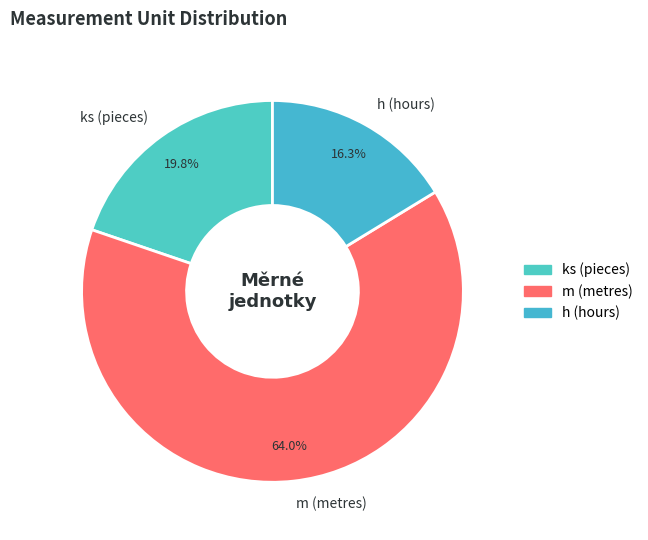

Rank the categories by value from lowest to highest.

h (hours), ks (pieces), m (metres)